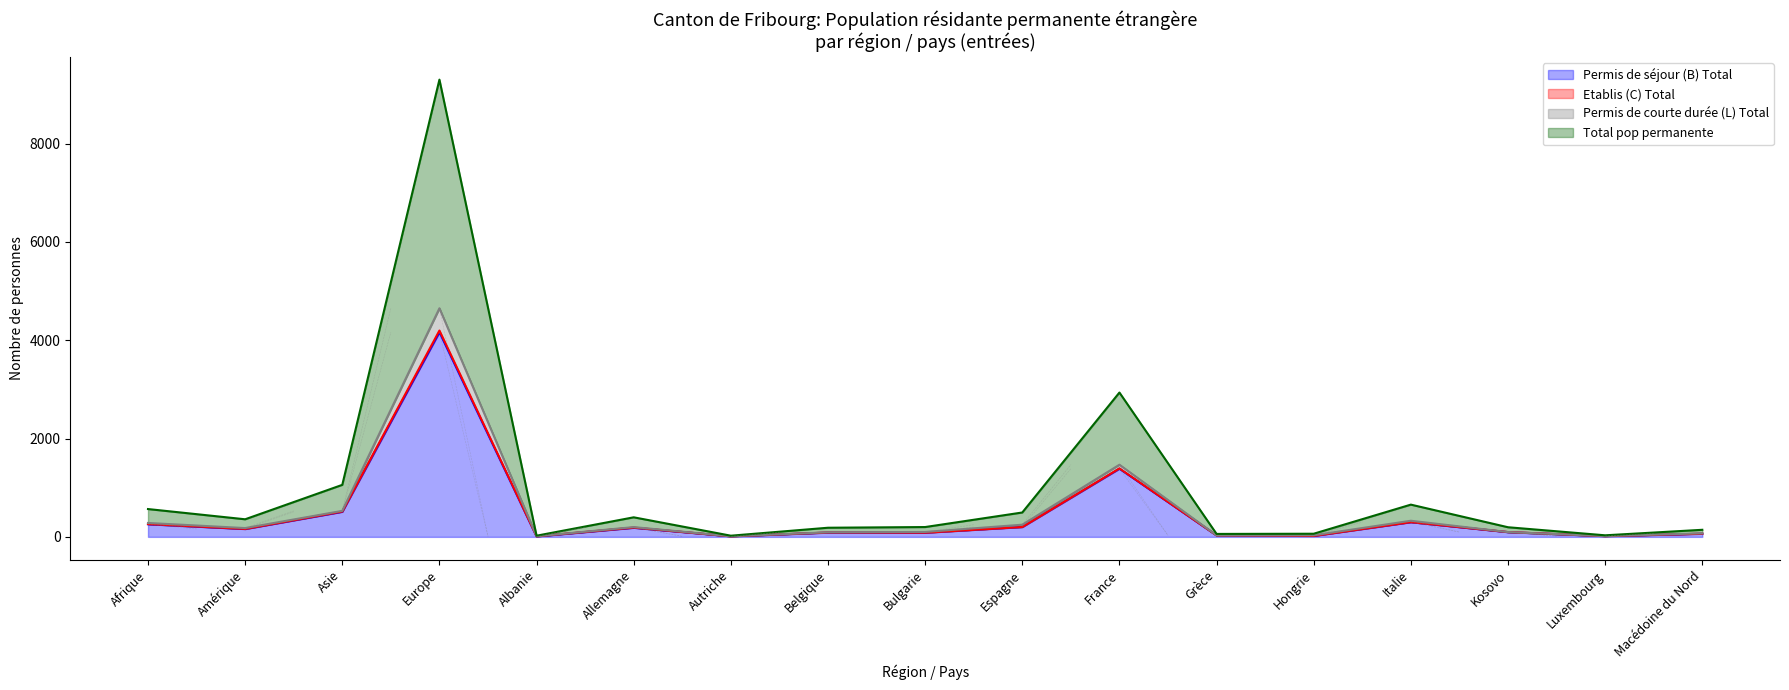

True or false: Permis de courte durée (L) Total and Total pop permanente cross at least once.

False